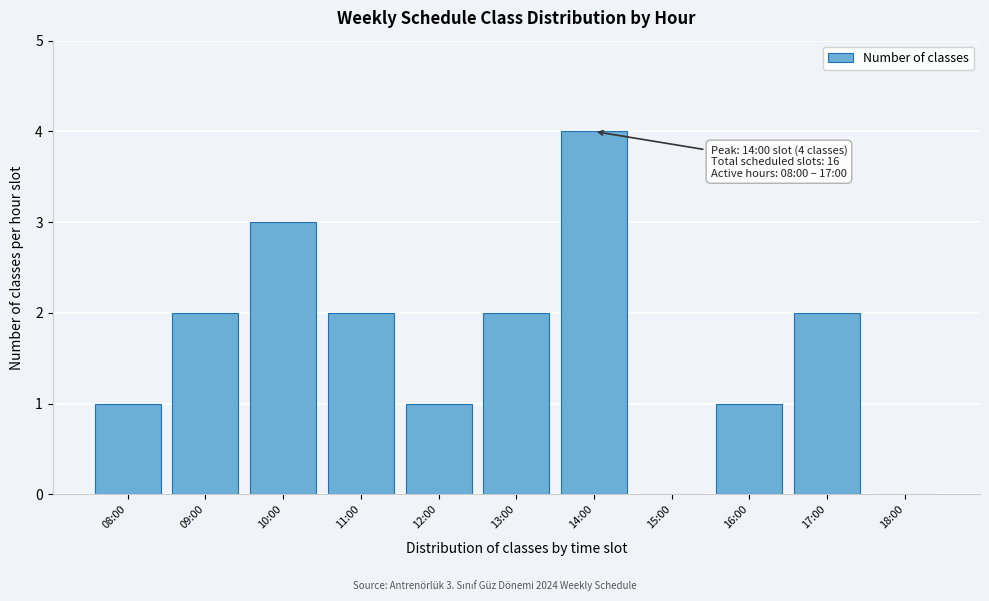

Reading left to right, extract all data points from this chart.

08:00=1	09:00=2	10:00=3	11:00=2	12:00=1	13:00=2	14:00=4	15:00=0	16:00=1	17:00=2	18:00=0